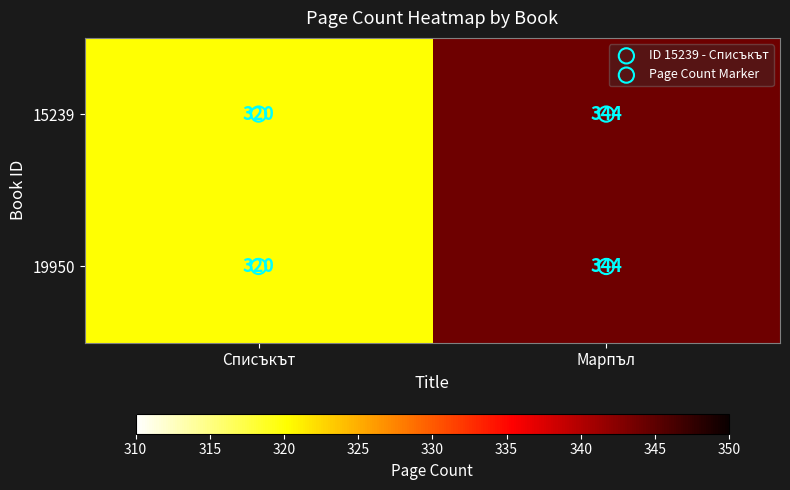

What is the total value across all series at Списъкът?

640